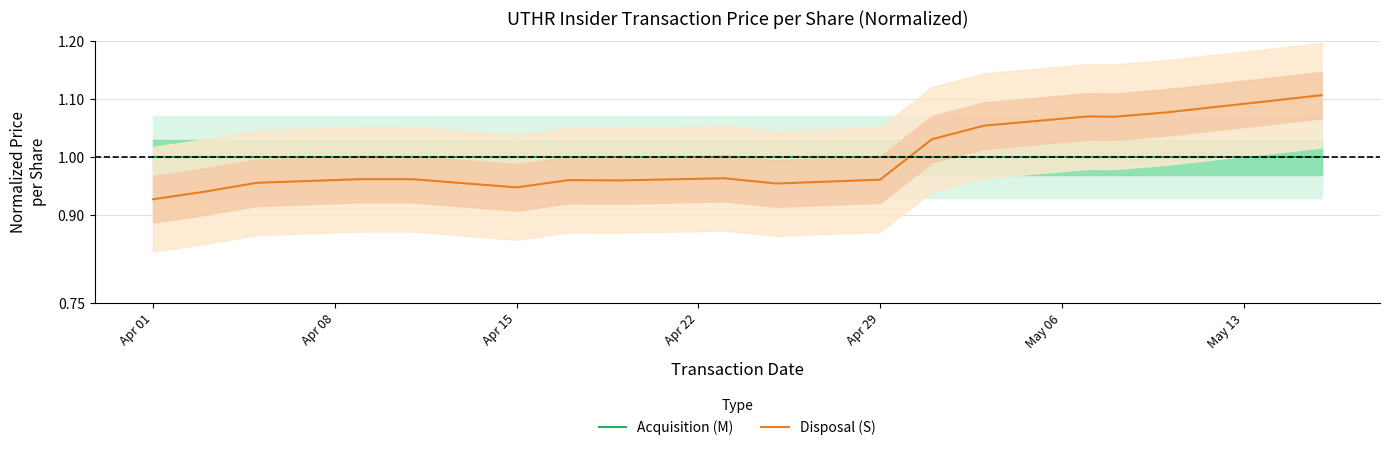

How many times do Disposal (S) and Acquisition (M) cross each other?

1